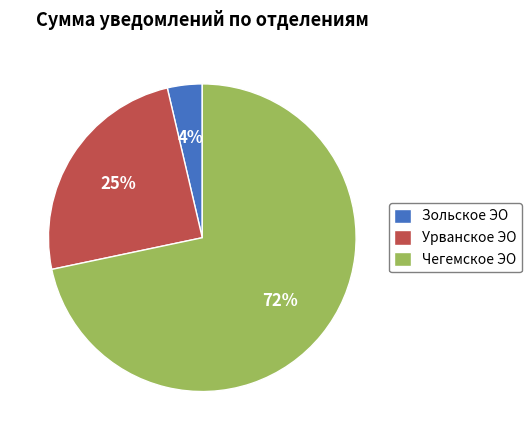

To the nearest percent, what percentage of the pie is Зольское ЭО?

4%